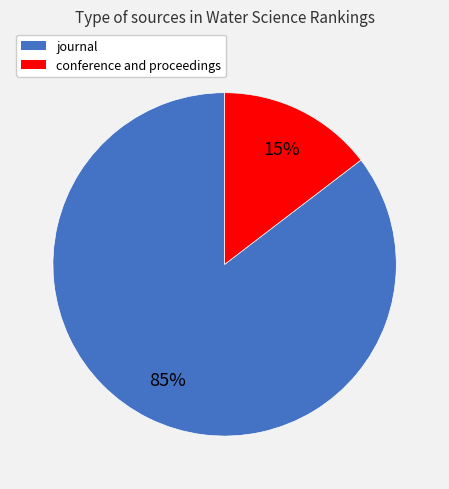

True or false: journal accounts for 85% of the total.

True